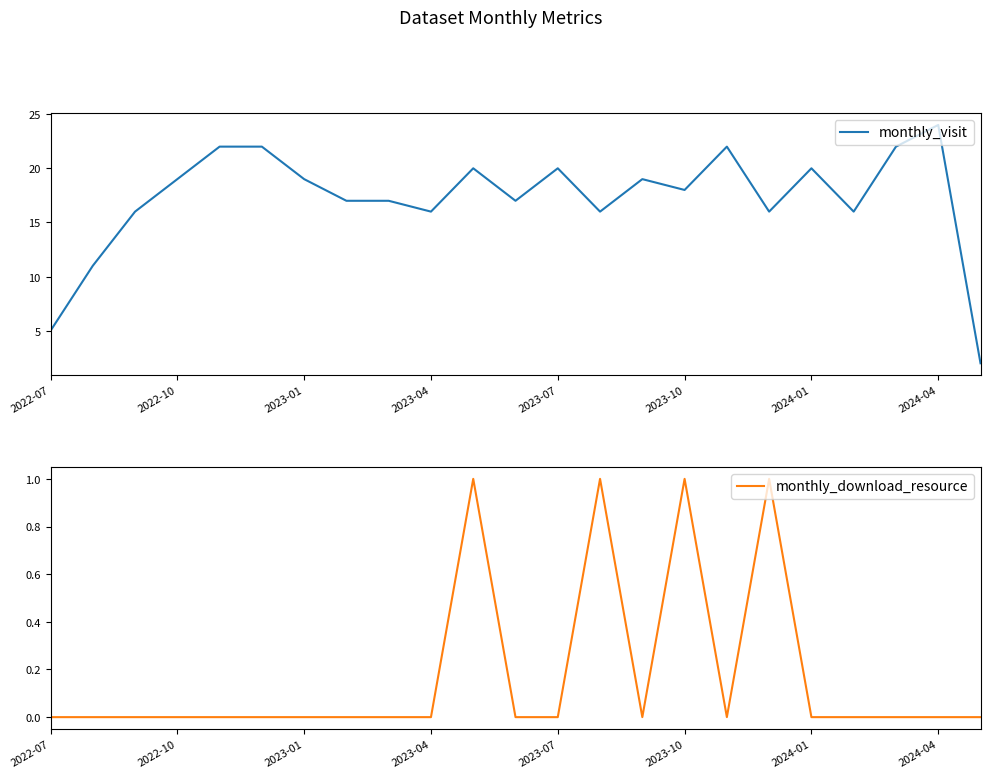

The value of monthly_visit at 2022-10 is 19. True or false?

True